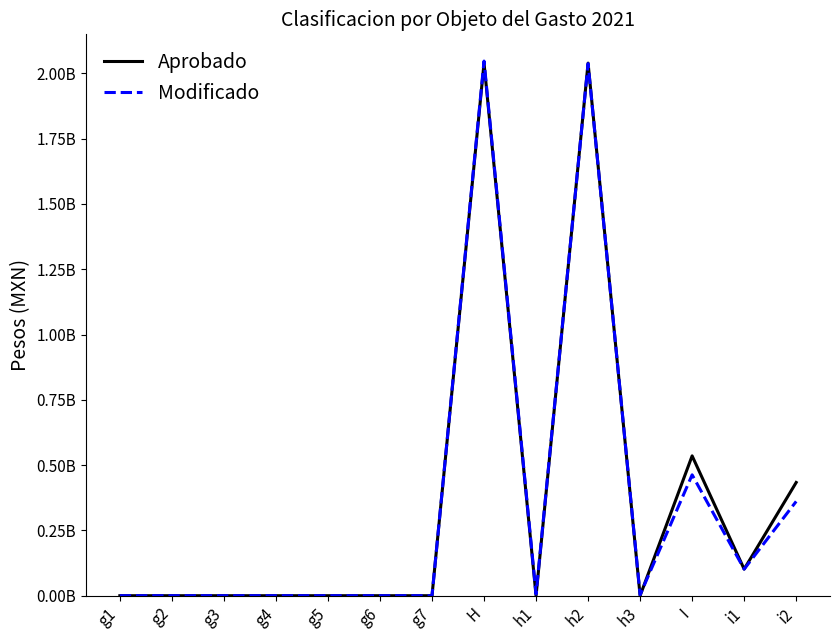

What is the difference between the Aprobado values at I and g5?

535413097.0